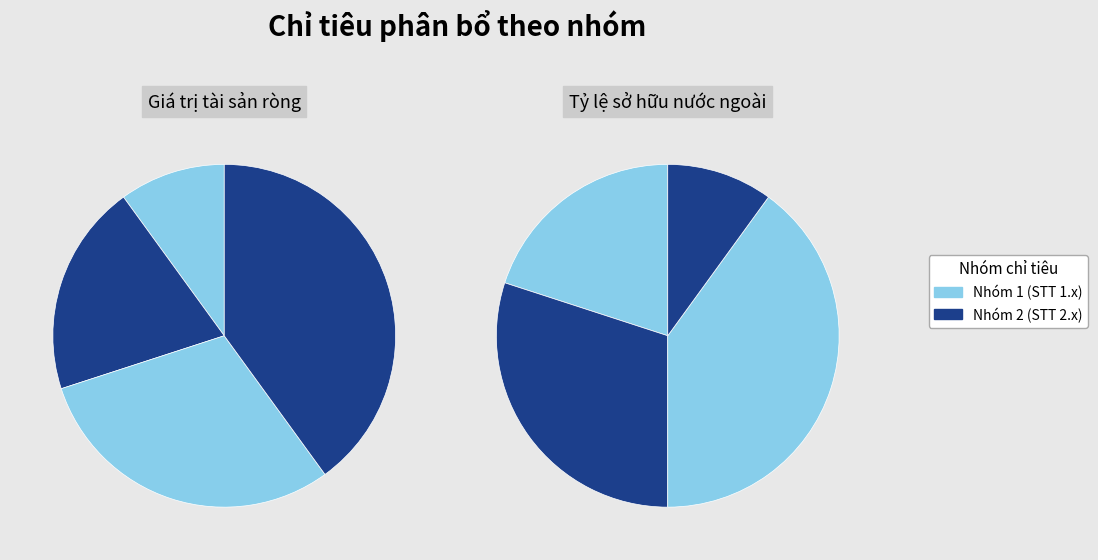

Is there any slice that represents more than half of the pie?

No